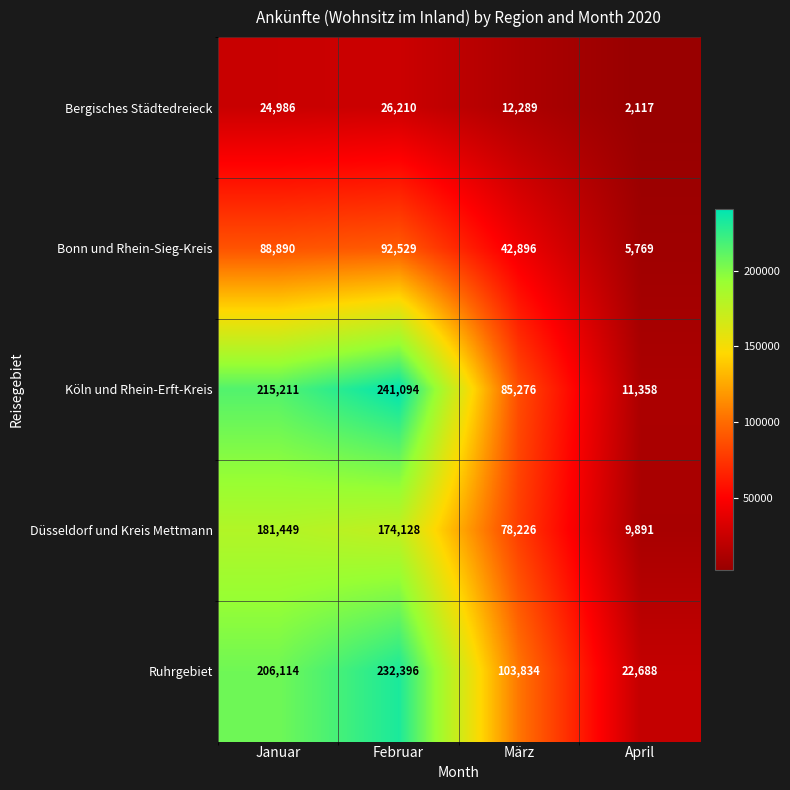

What is the difference between the maximum and minimum values in the Bonn und Rhein-Sieg-Kreis series?

86760